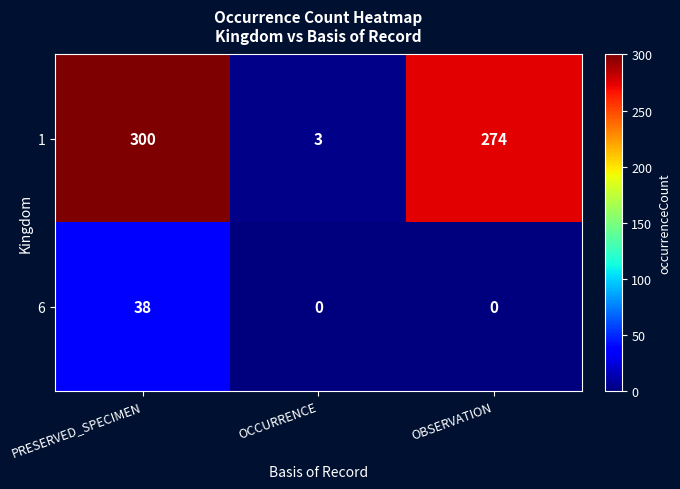

How many categories are shown in the chart?

3